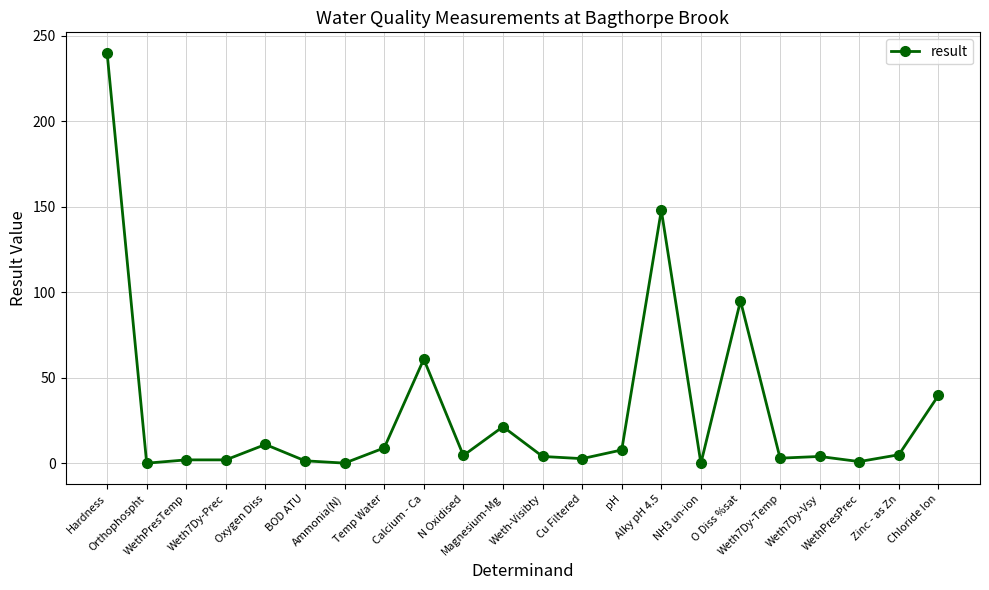

How many series are shown in this chart?

1